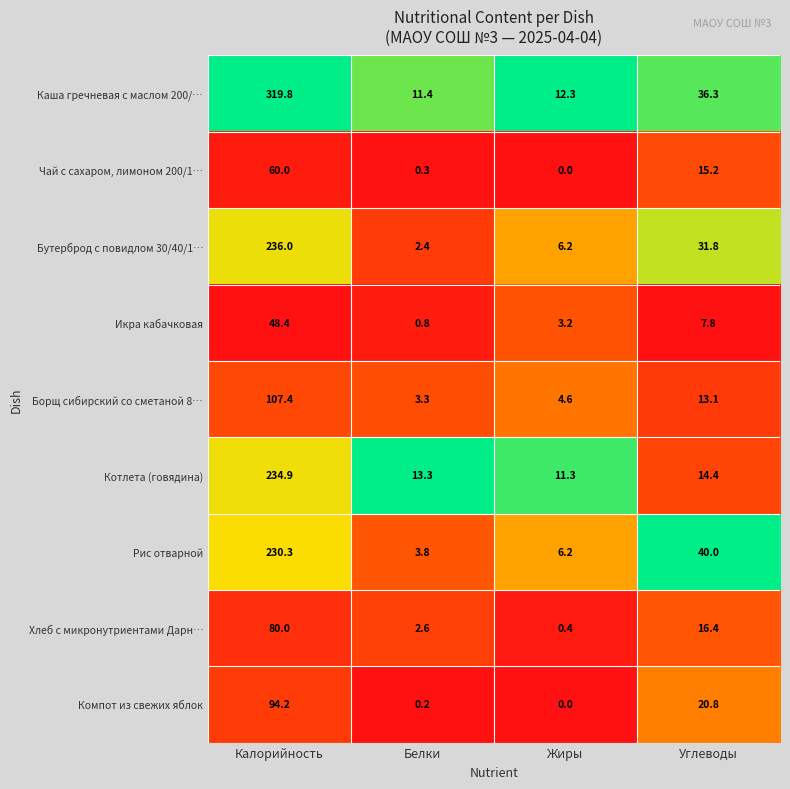

What is the difference between the maximum and minimum values in the Бутерброд с повидлом 30/40/1… series?

233.6